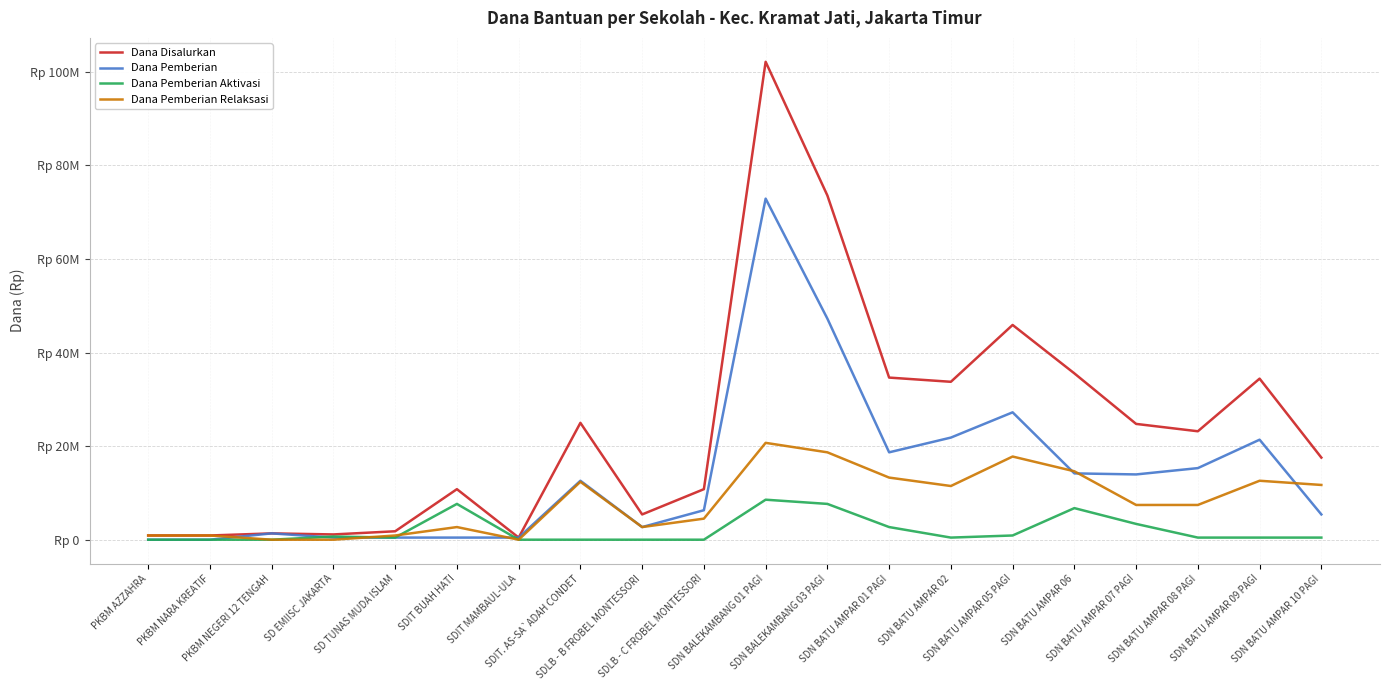

Between SDN BALEKAMBANG 03 PAGI and SDN BATU AMPAR 01 PAGI, which series saw the biggest shift?

Dana Disalurkan